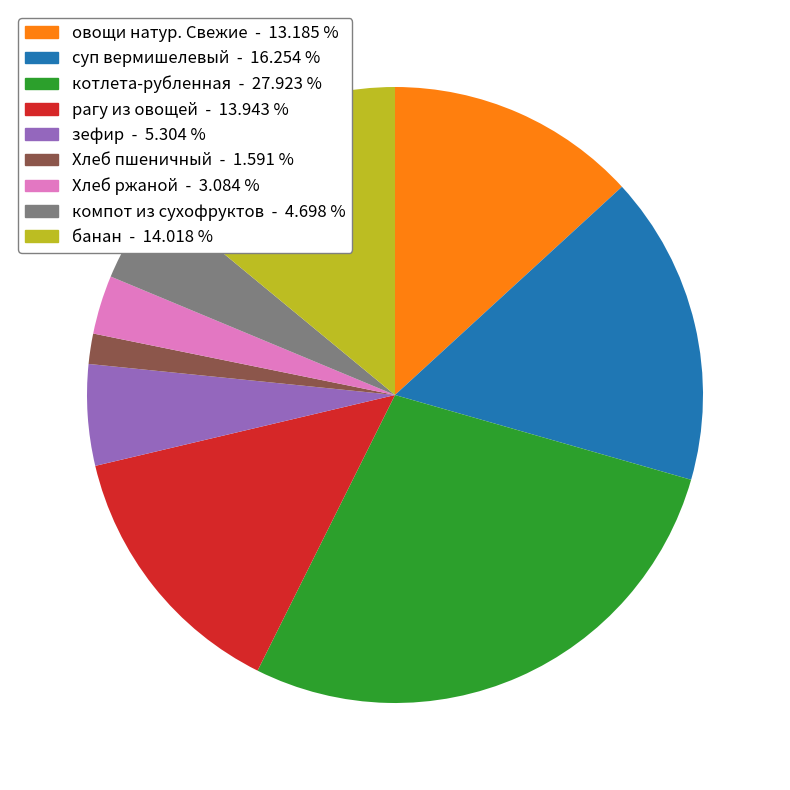

Approximately how many times larger is the value at компот из сухофруктов - 4.698 % compared to зефир - 5.304 %?

0.9